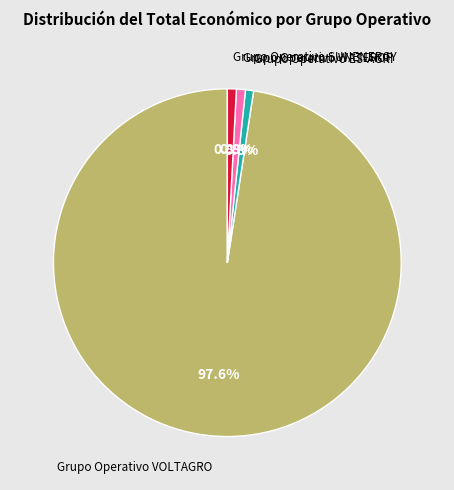

How many slices are in this pie chart?

4